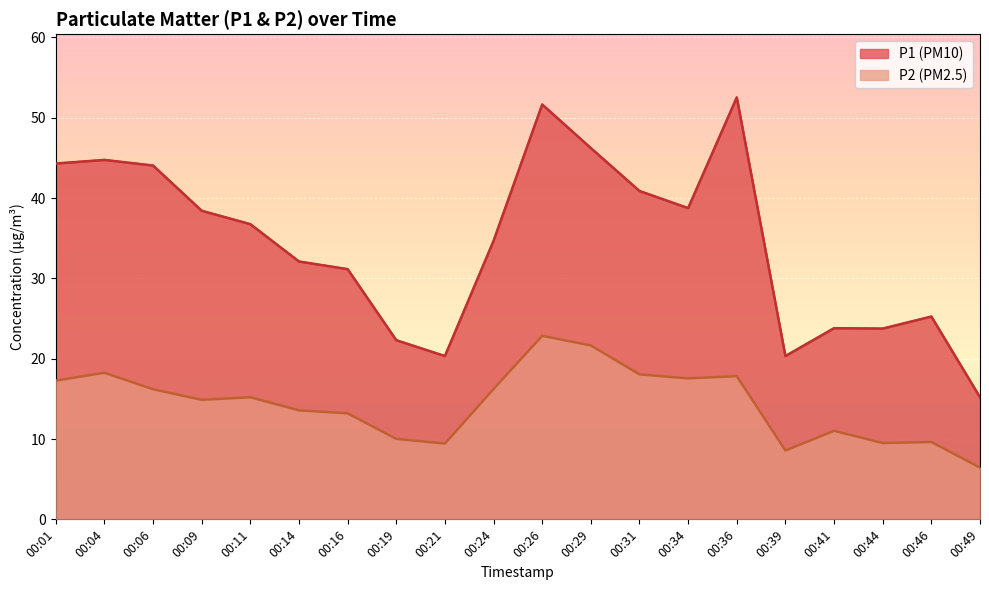

At 00:19, list the series in order from largest to smallest.

P1, P2